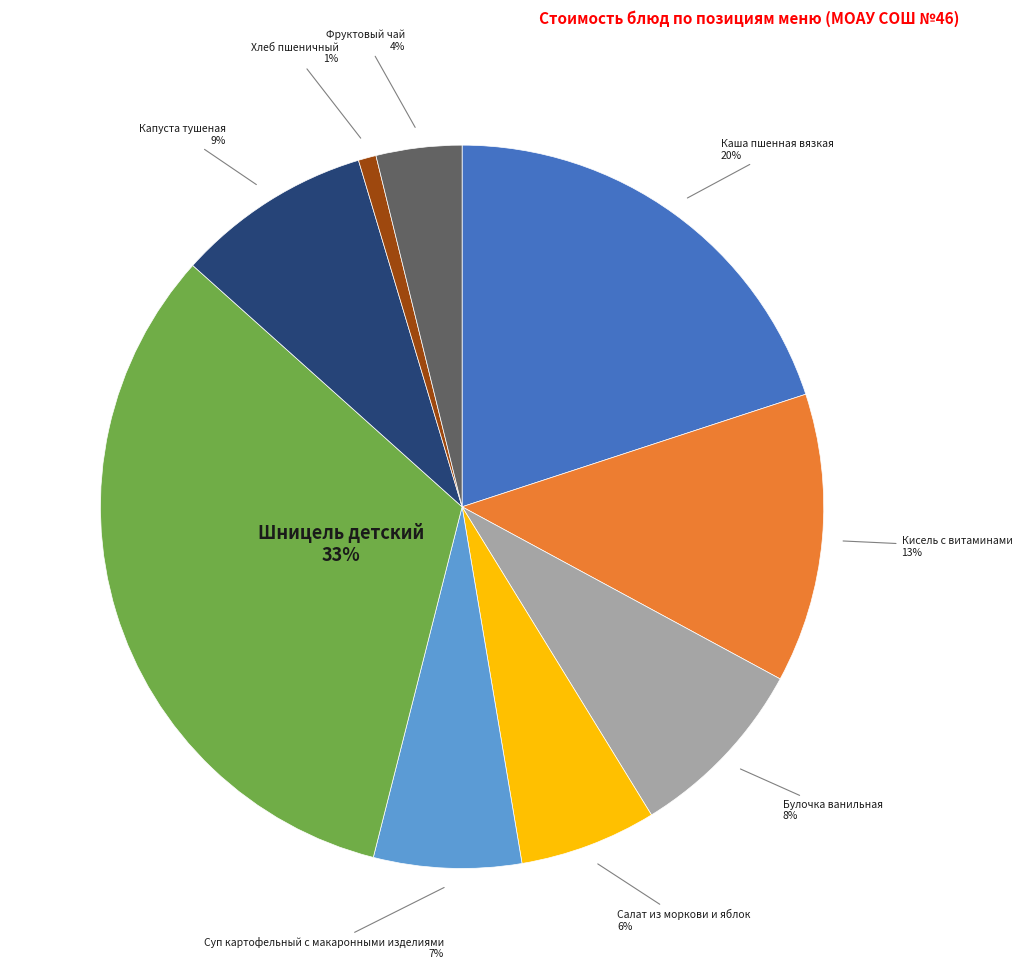

Does any single category account for the majority?

No